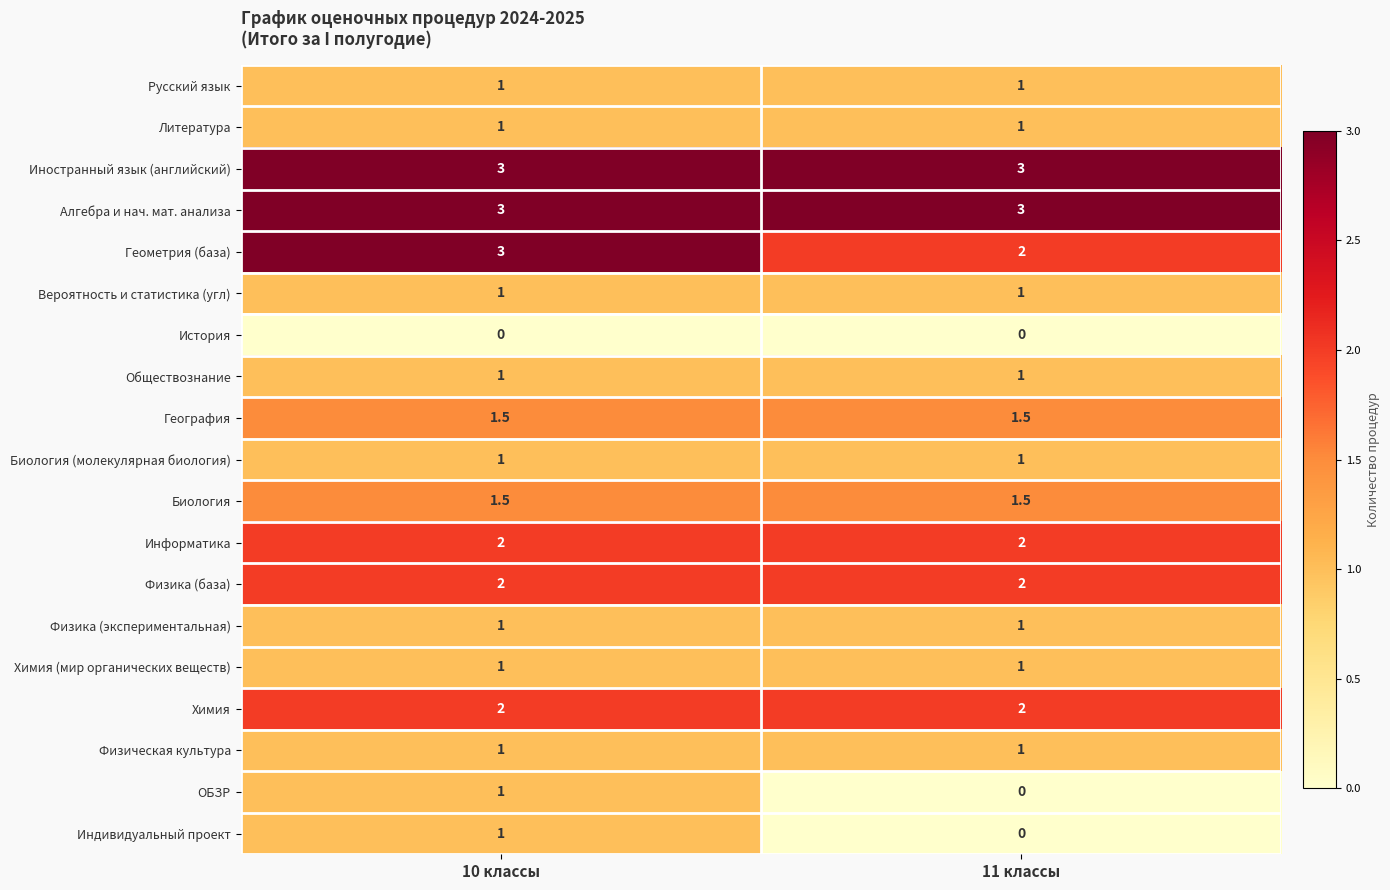

What is the sum of the Физика (база) values at 10 классы and 11 классы?

4.0